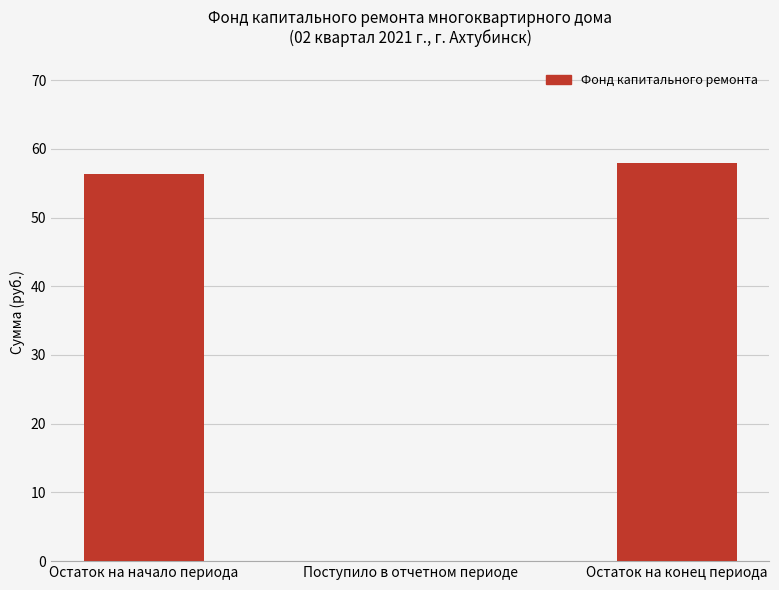

Where is the data nearest to the value 29?

Остаток на начало периода